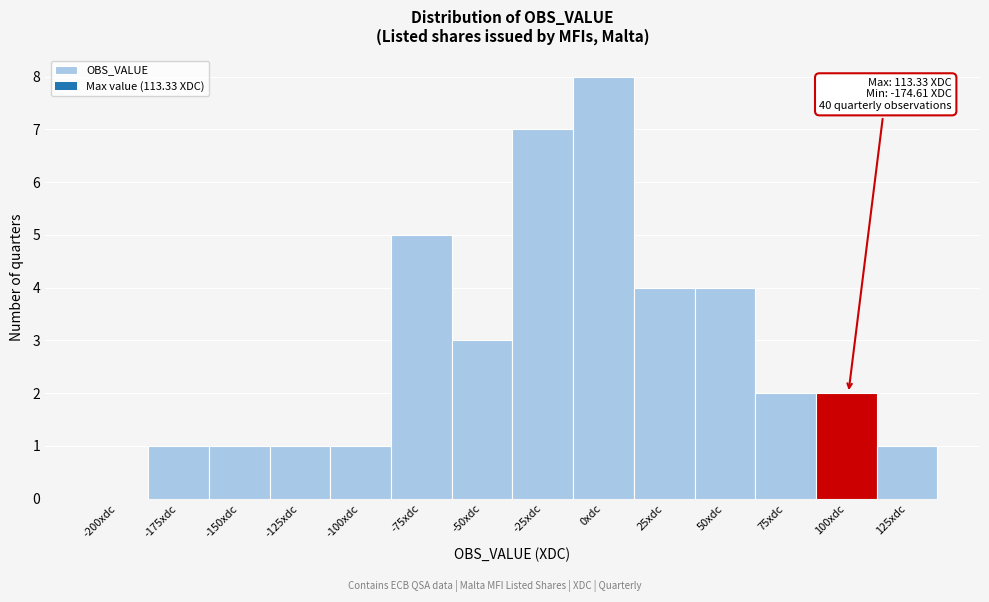

Reading right to left, what are all the values shown in this chart?

125xdc=1	100xdc=2	75xdc=2	50xdc=4	25xdc=4	0xdc=8	-25xdc=7	-50xdc=3	-75xdc=5	-100xdc=1	-125xdc=1	-150xdc=1	-175xdc=1	-200xdc=0